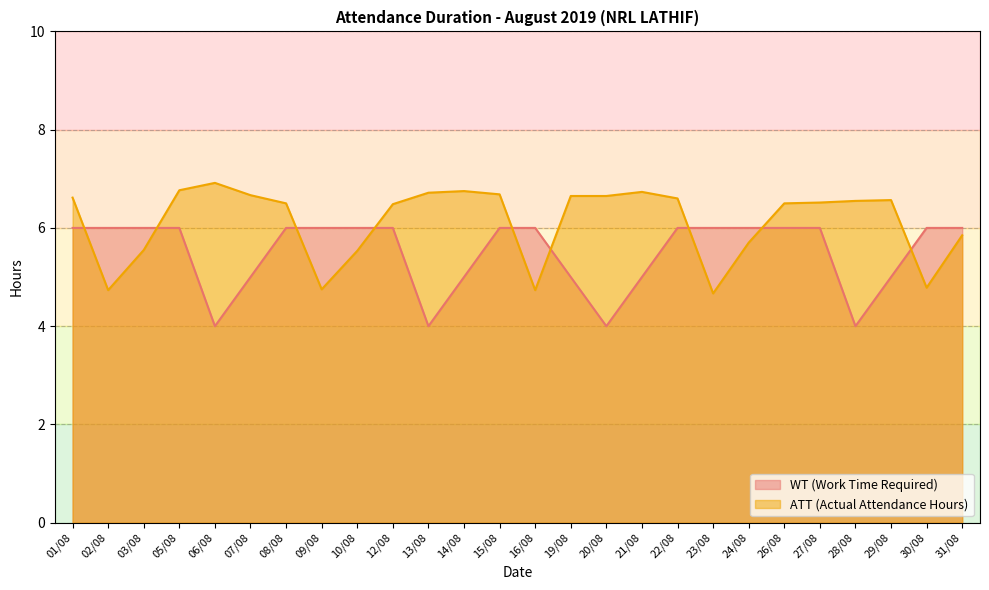

Where is the data nearest to the value 5?

30/08